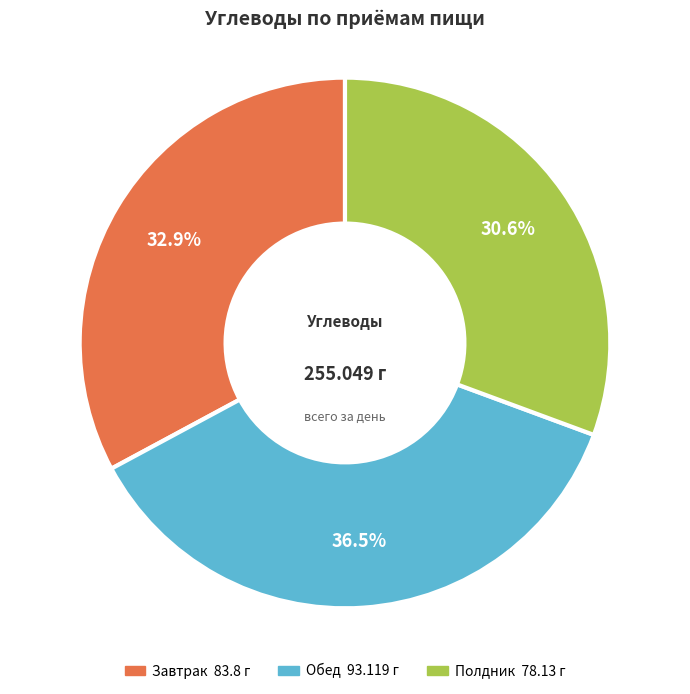

What is the largest slice in the pie chart?

Обед